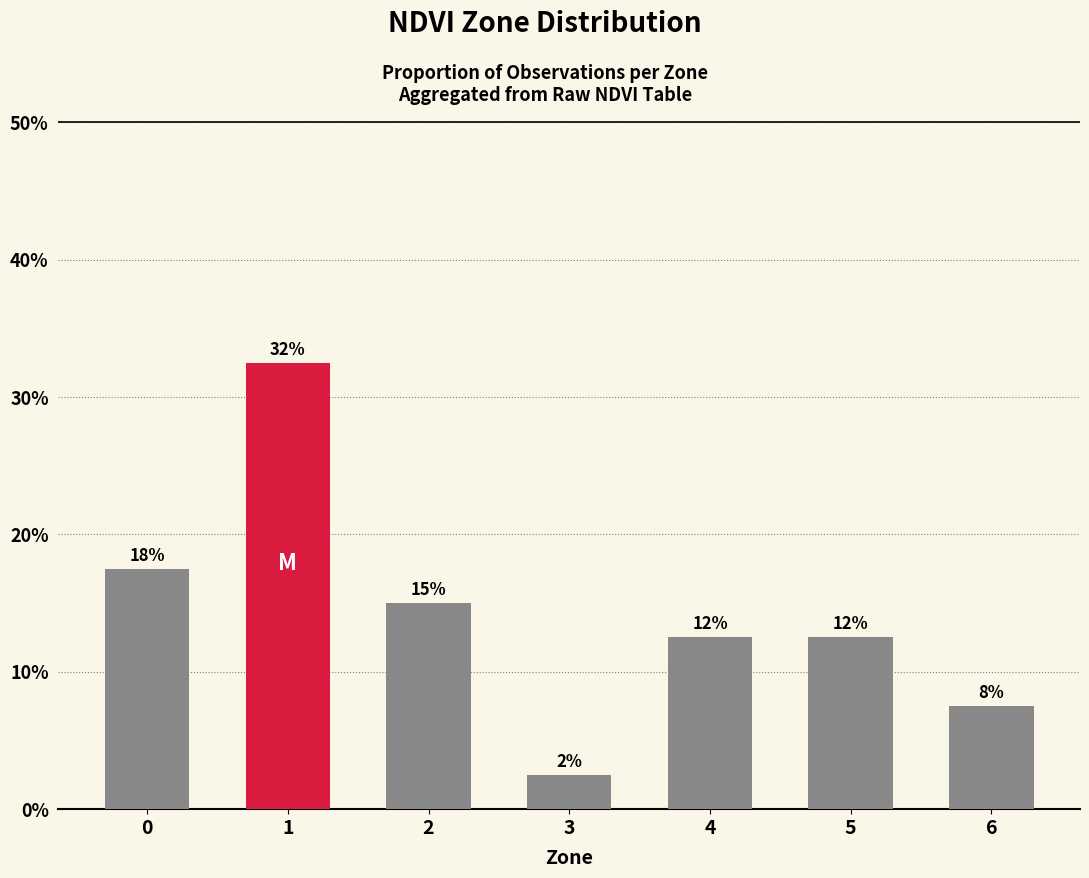

Are the bars horizontal?

No